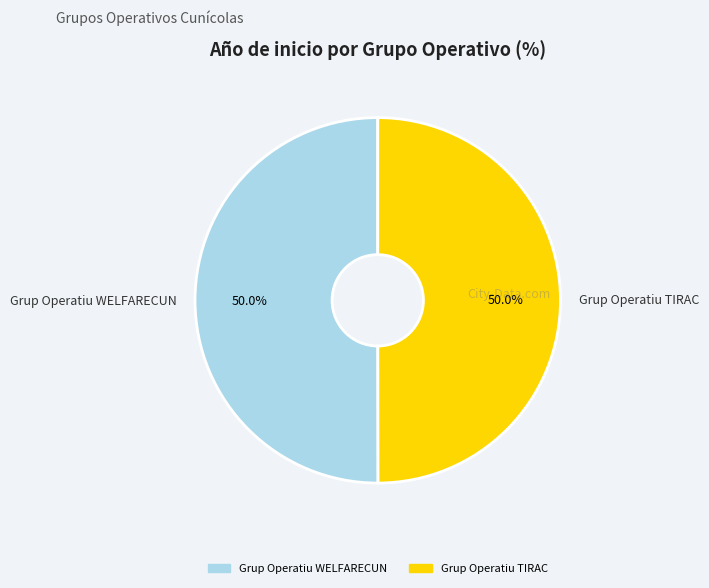

Is the sum of Grup Operatiu TIRAC and Grup Operatiu WELFARECUN greater than half?

Yes